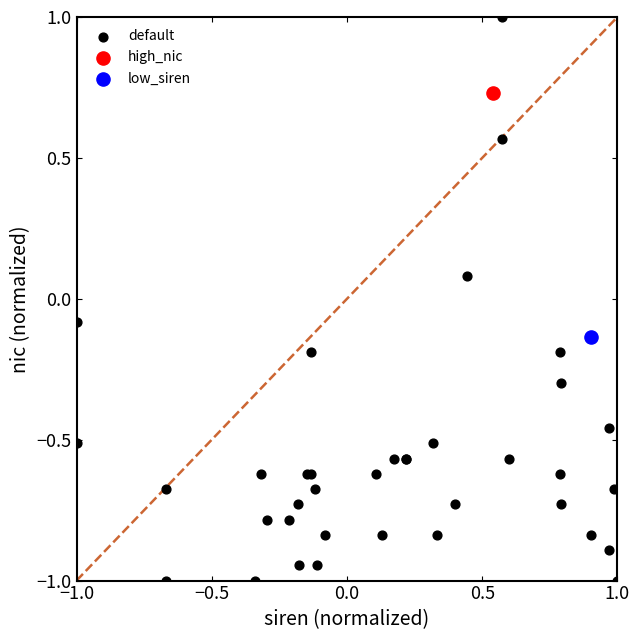

What are all the series names shown in the legend?

default, high_nic, low_siren